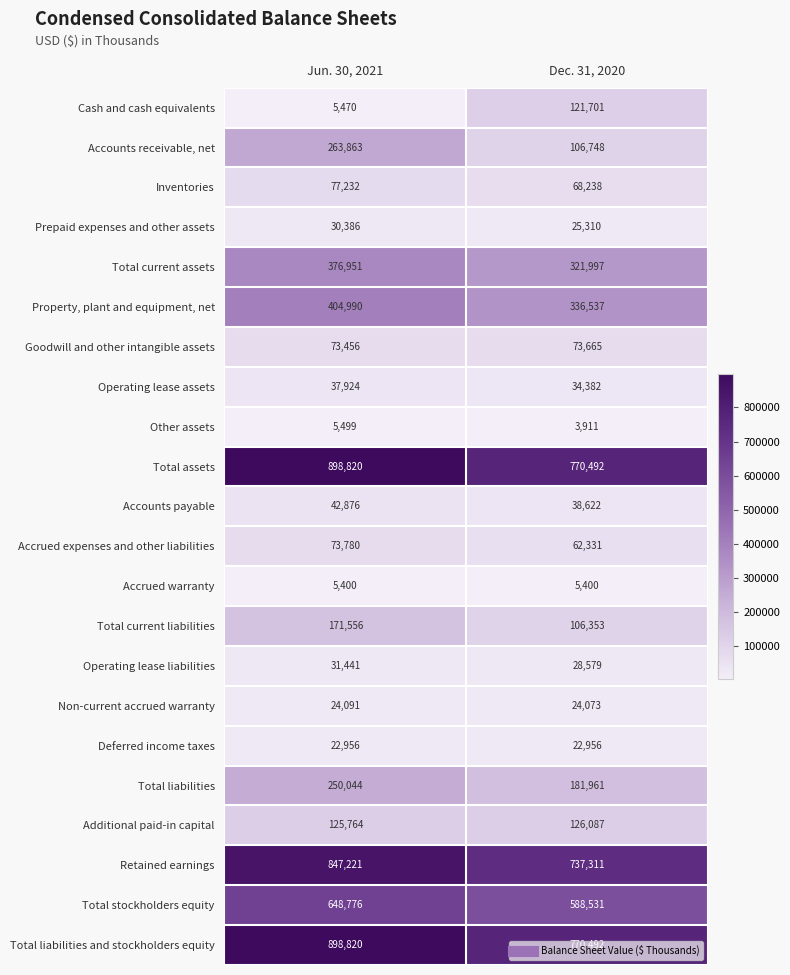

What is the minimum value shown in the chart?

3911